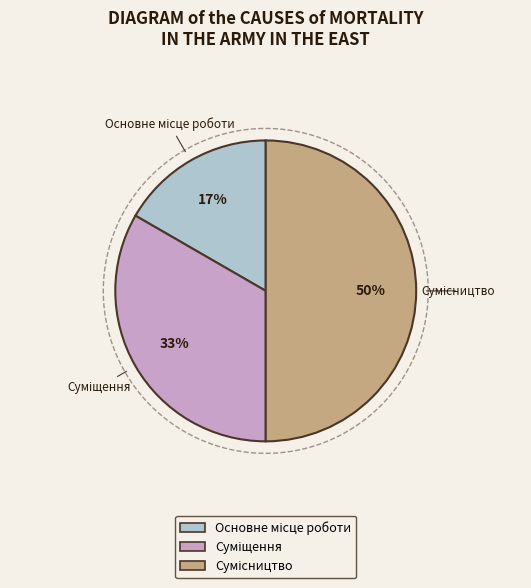

Combined, do Основне місце роботи and Сумісництво account for over 50%?

Yes